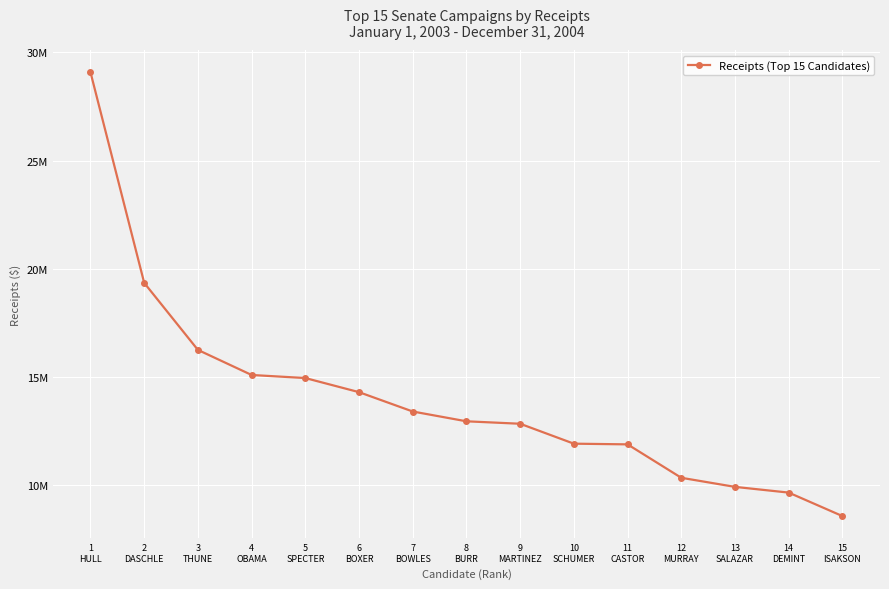

Does the chart have visible grid lines?

Yes